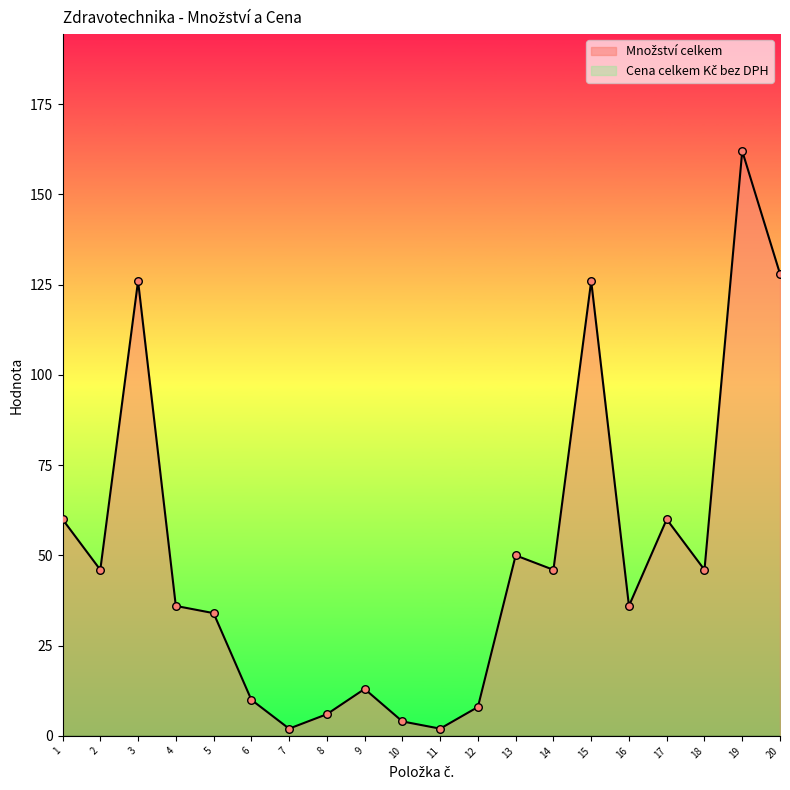

Between 18 and 12, which is larger?

18